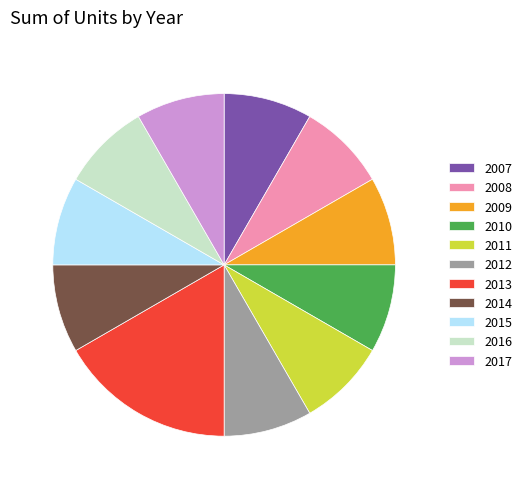

Do 2008 and 2012 together represent more than half of the pie?

No